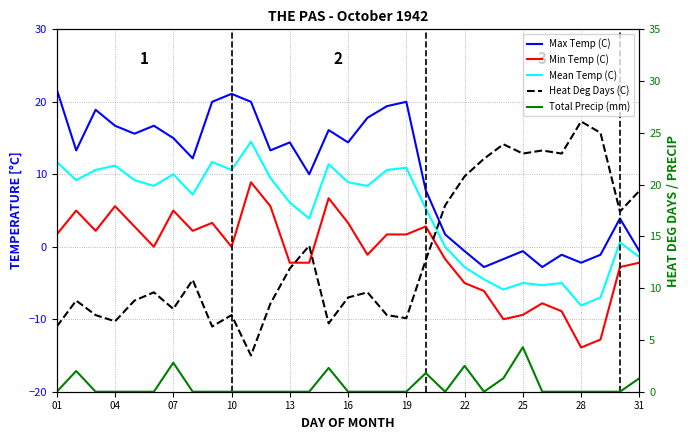

In Total Precip (mm), how many points are lower than both neighbors (excluding endpoints)?

2